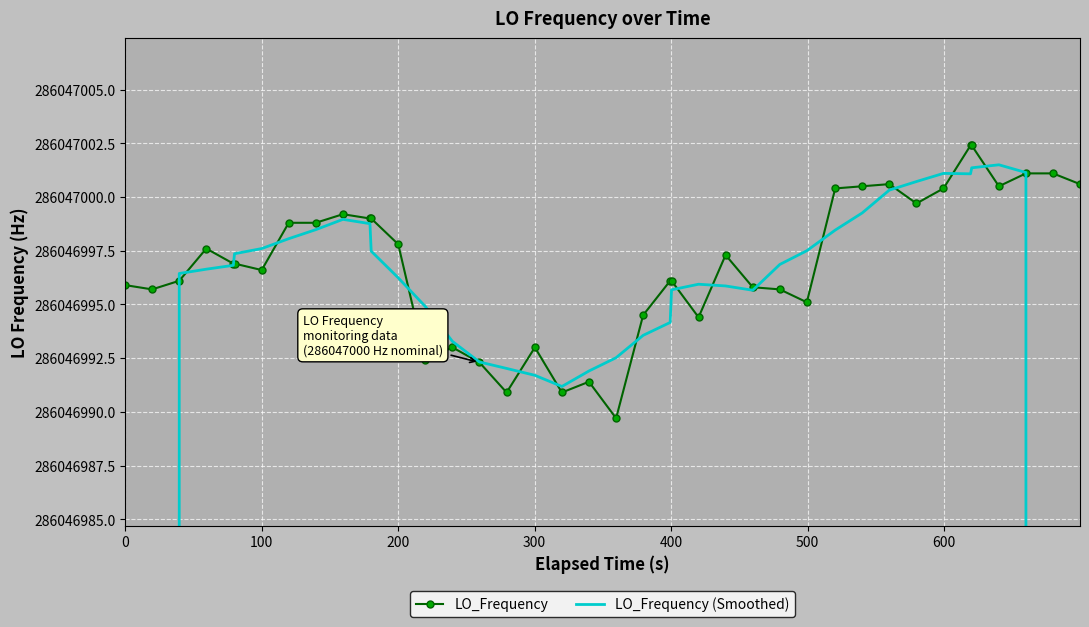

Which series ends up on top after the final intersection of LO_Frequency and LO_Frequency (Smoothed)?

LO_Frequency